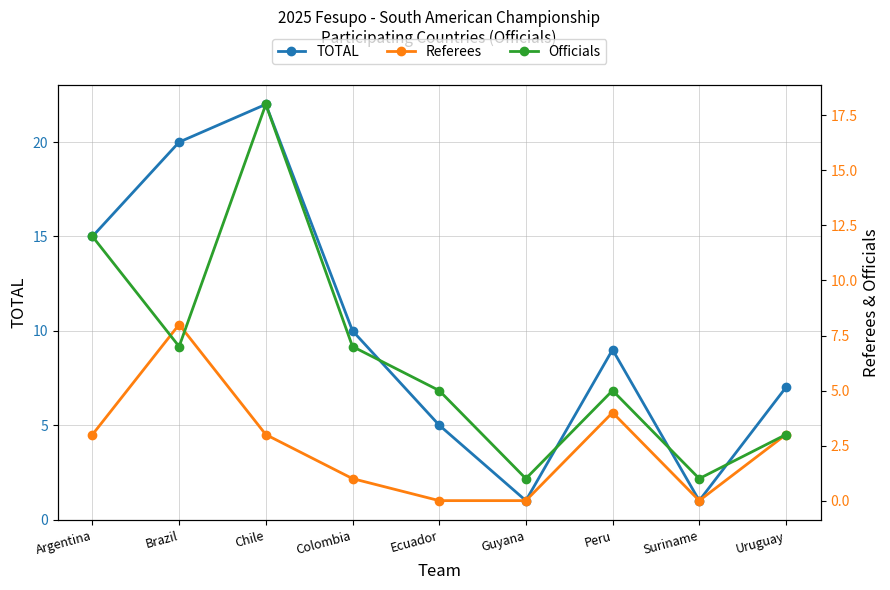

The value of Officials at Suriname is 1. True or false?

True